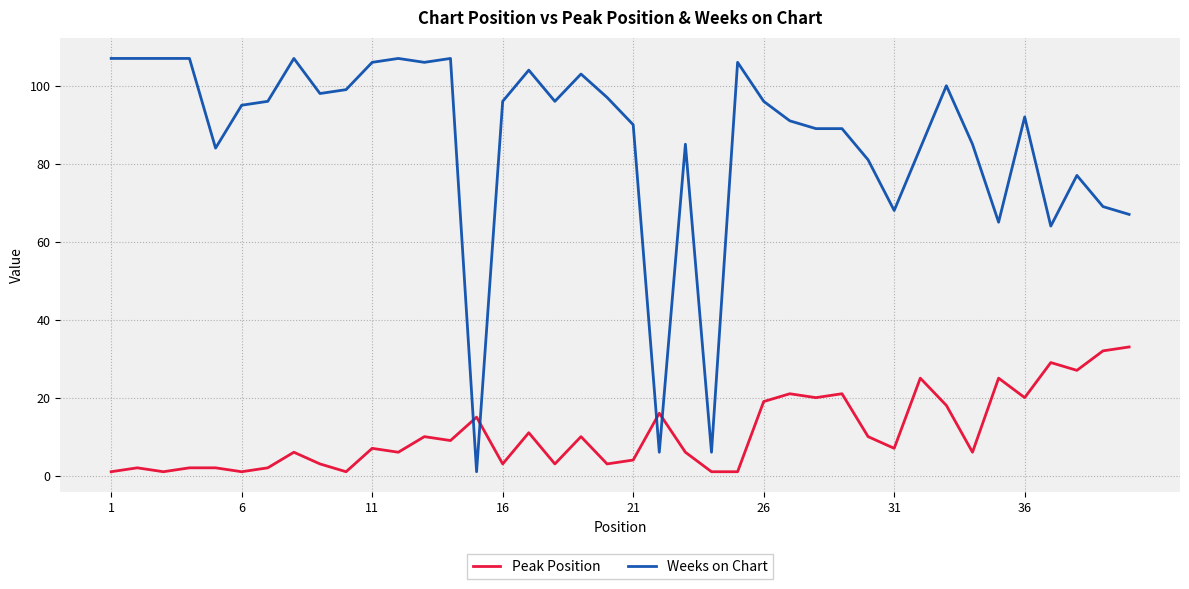

What is the maximum value for Peak Position?

33